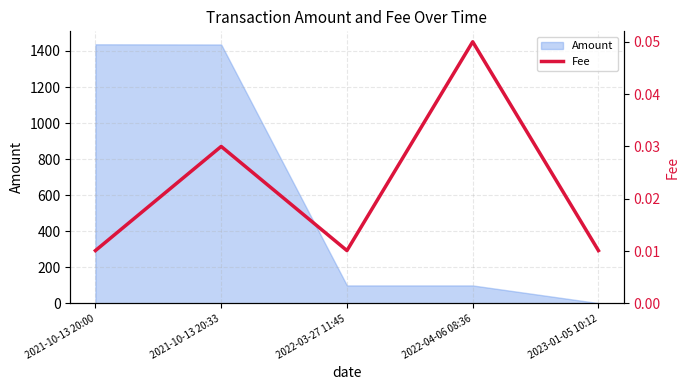

Reading left to right, what are all the values shown in this chart?

0.0	0.0	0.0	0.1	0.0